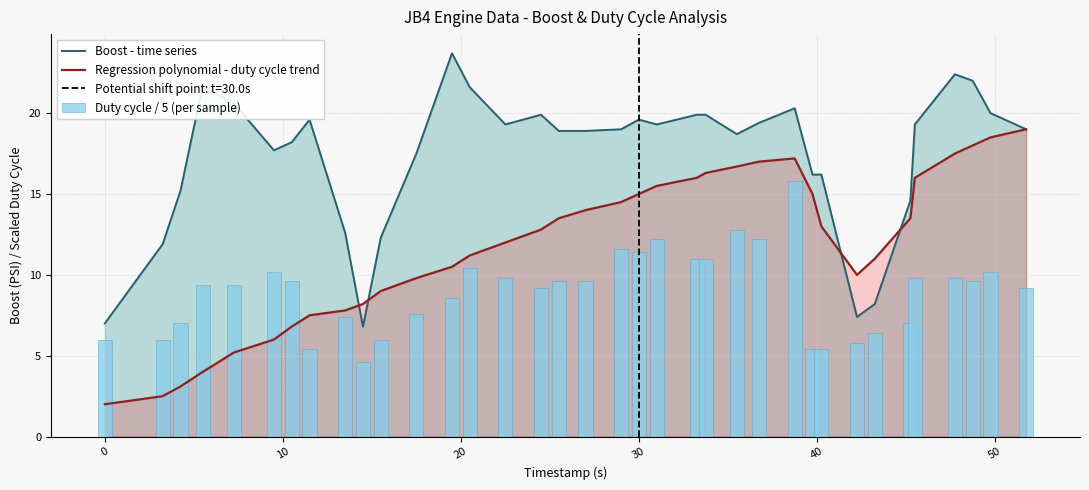

What is the minimum value for Regression polynomial - duty cycle trend?

2.0